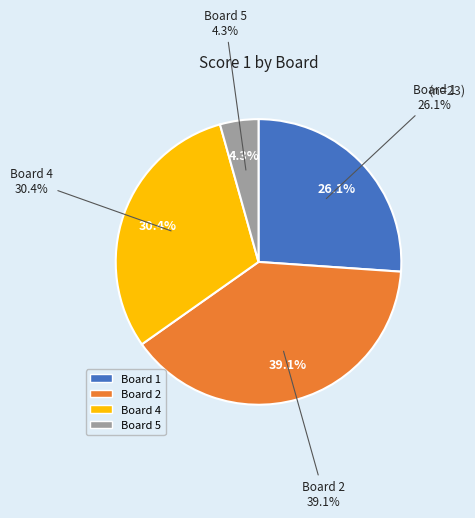

Is it true that Board 5
Baćić & Mulec is 4% of the pie?

True